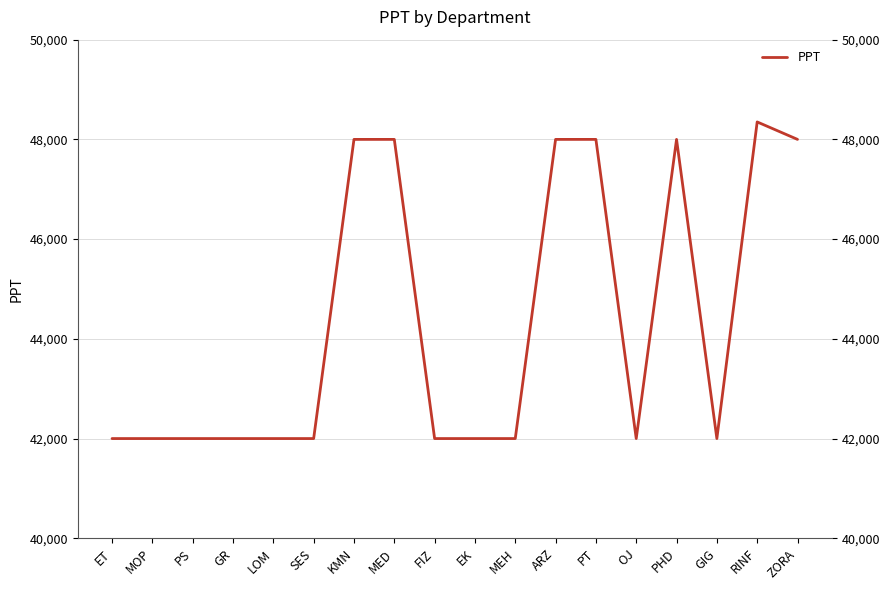

What is the change in value from ET to RINF?

+6350